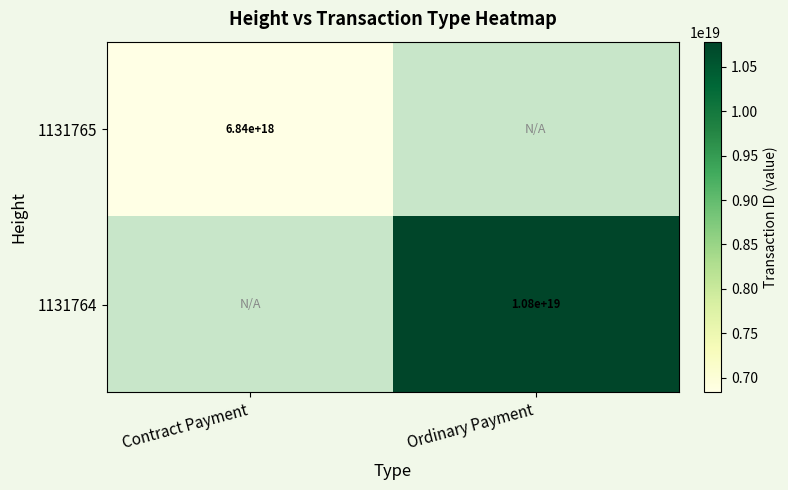

Which has a higher value, Ordinary Payment or Contract Payment?

Contract Payment